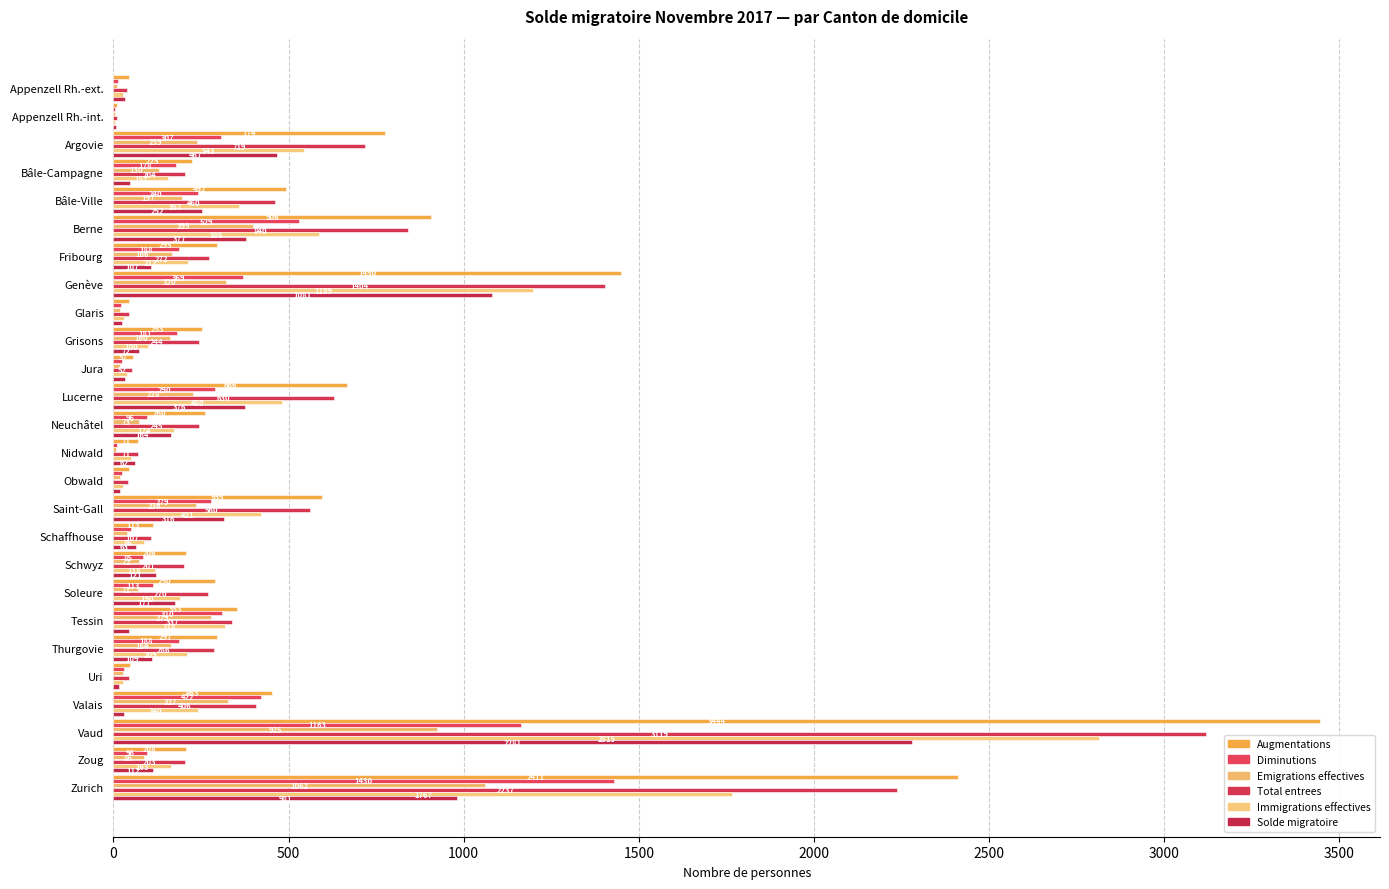

Which label corresponds to the largest value in the chart?

Vaud